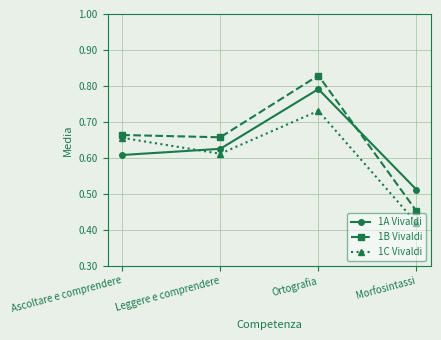

At Morfosintassi, list the series in order from smallest to largest.

1C Vivaldi, 1B Vivaldi, 1A Vivaldi